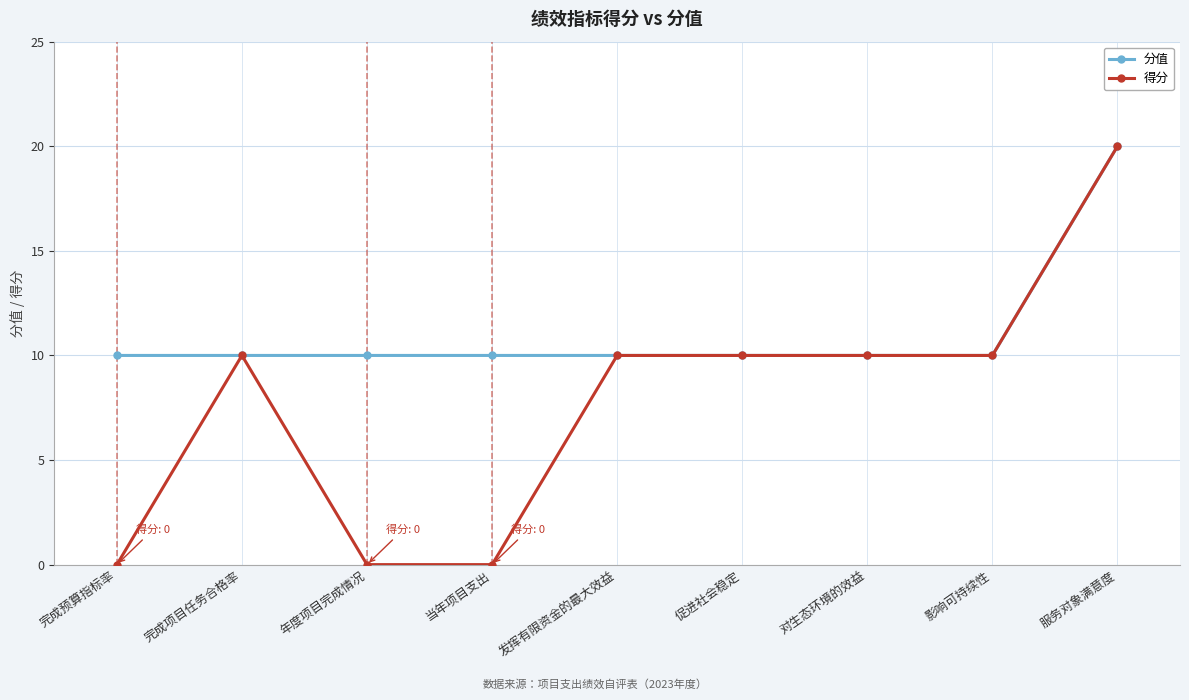

What is the label of the 4th point from the right?

促进社会稳定